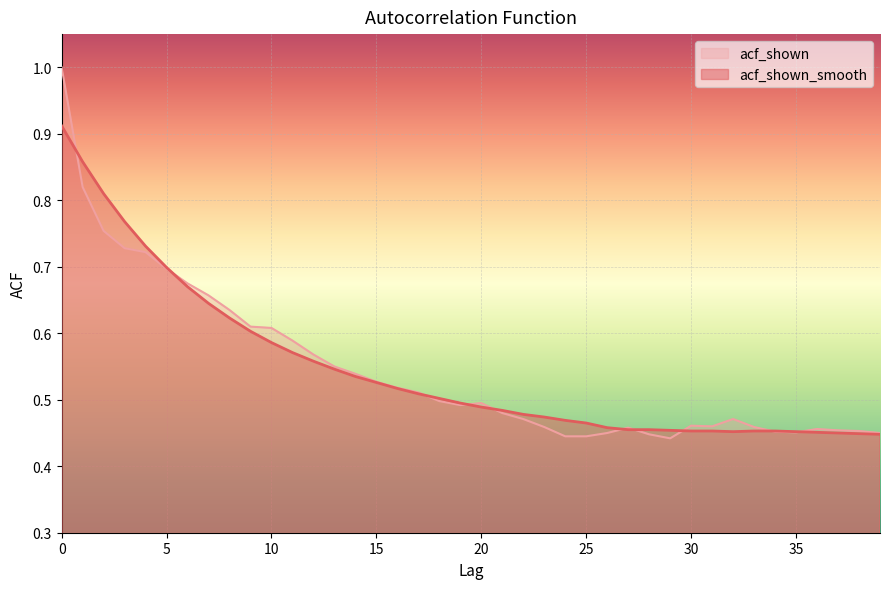

What is the value of the acf_shown point at the 5th from the left?

0.7